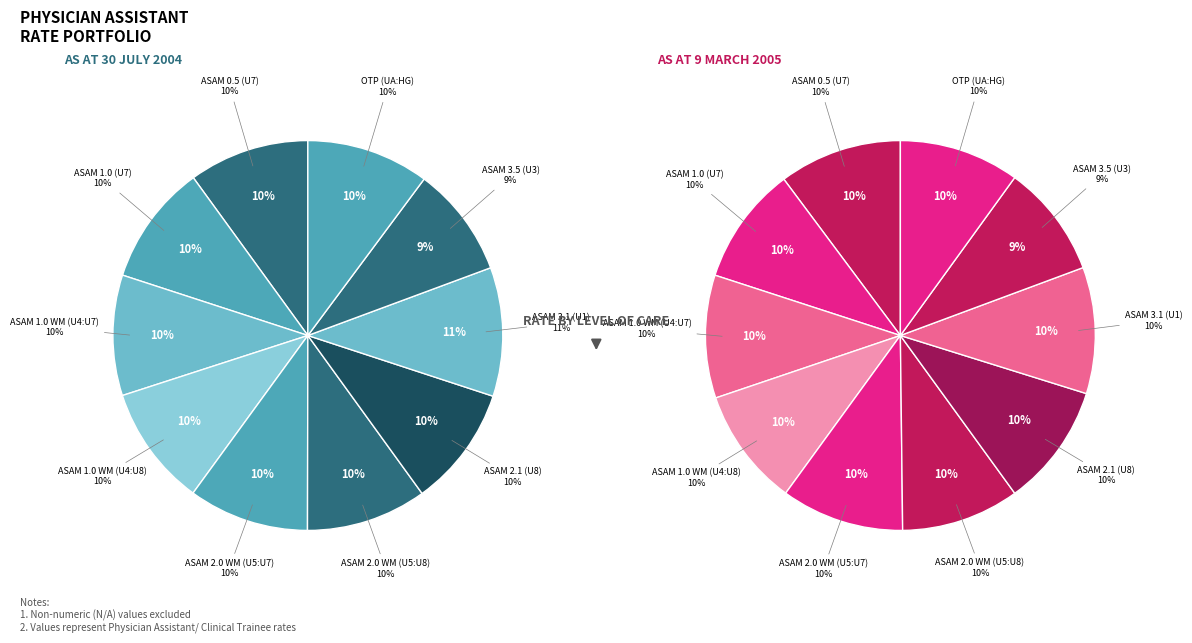

Which category has the biggest portion of the pie?

ASAM 3.1 (U1)